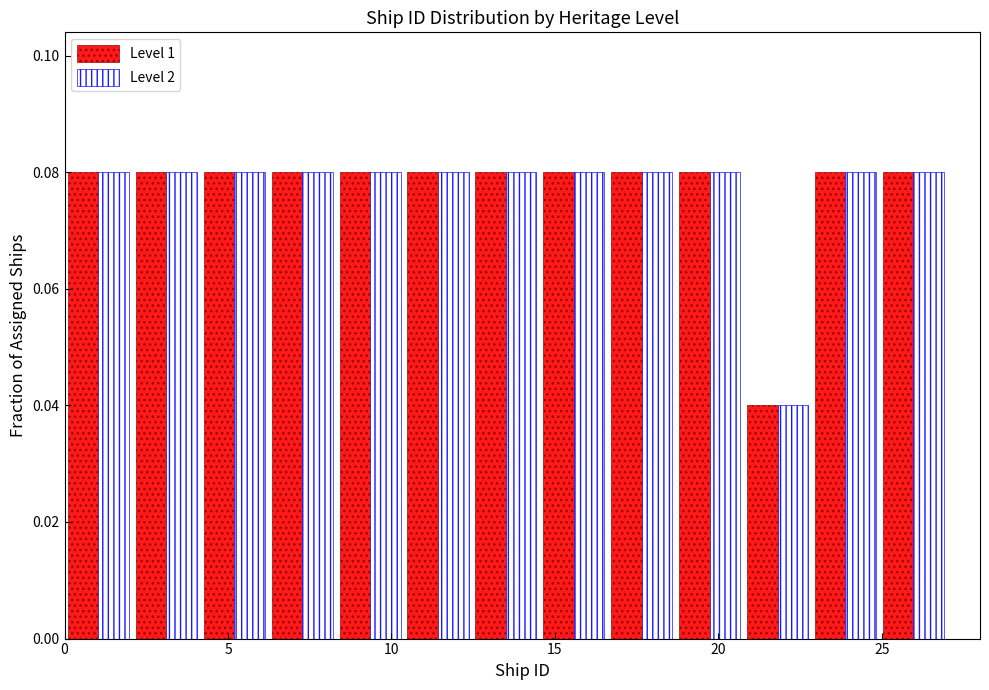

What is the height of the Level 1 bar covering 23.0 to 25.0 on the x-axis? Neither the bar edges nor the heights are printed on the chart, so give them approximately, as read against the axes.

0.08